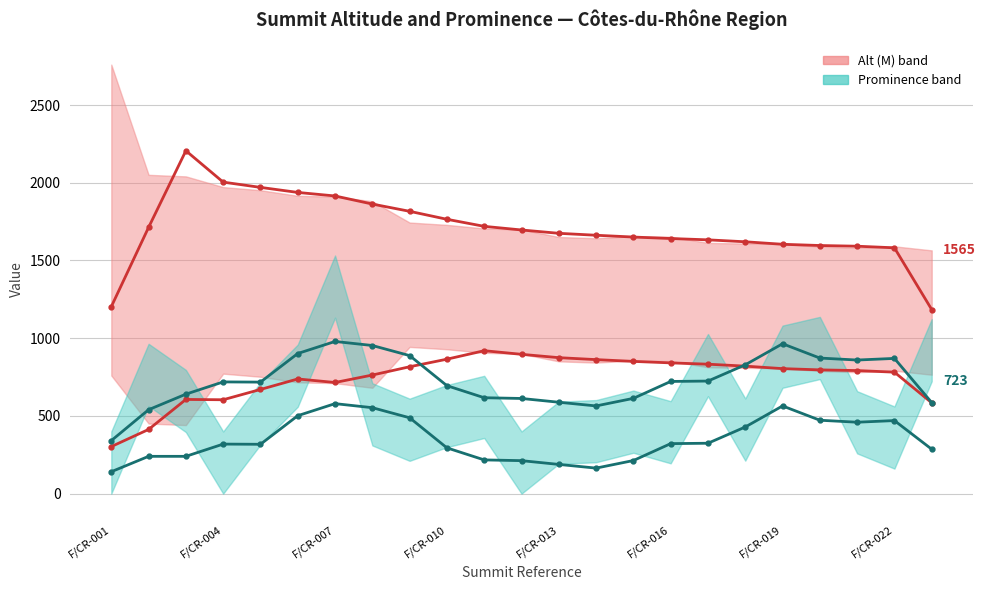

At which category does the chart reach its minimum across all series?

F/CR-001